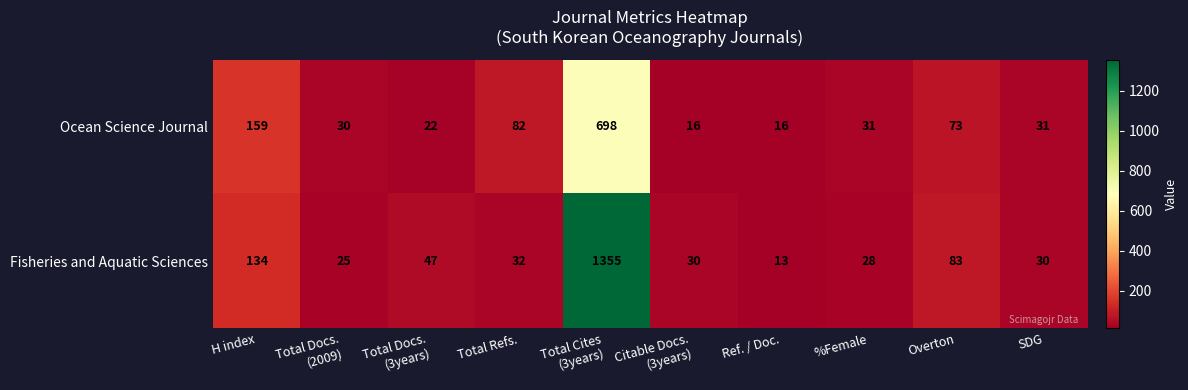

Rank the series at Overton from lowest to highest value.

Ocean Science Journal, Fisheries and Aquatic Sciences